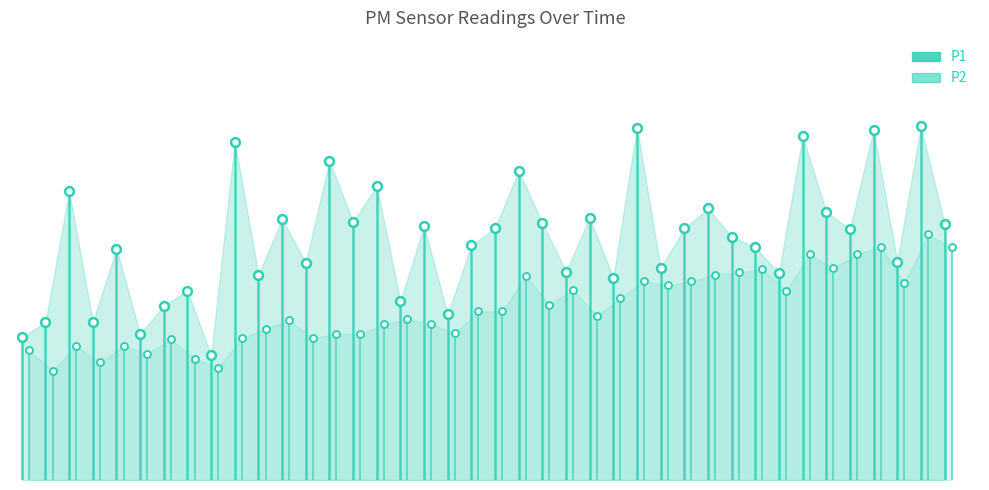

At how many categories does at least one series exceed 6?

13